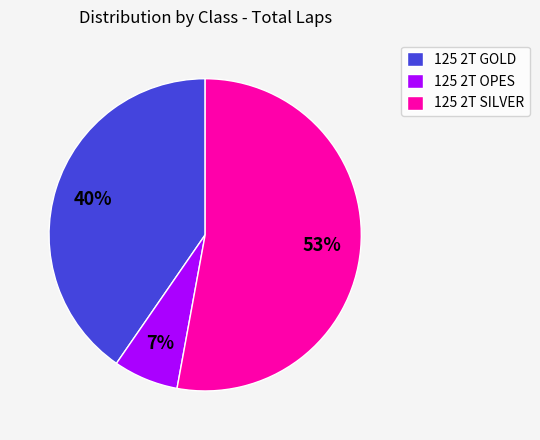

Rank the categories by value from lowest to highest.

125 2T OPES, 125 2T GOLD, 125 2T SILVER